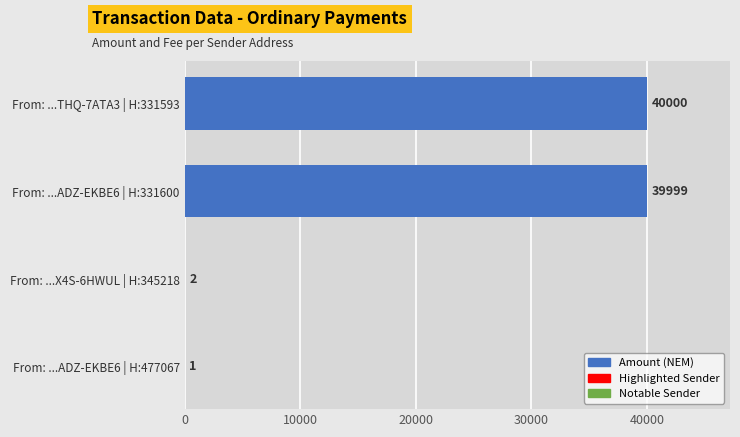

Between From: ...ADZ-EKBE6 | H:477067 and From: ...ADZ-EKBE6 | H:331600, which is larger?

From: ...ADZ-EKBE6 | H:331600